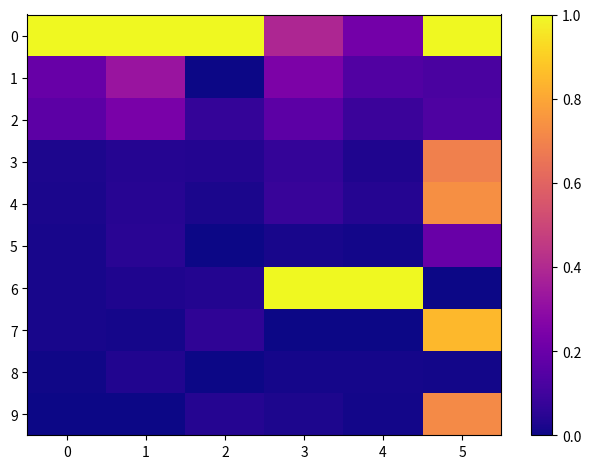

What is the difference between the highest and lowest values at 2?

1.0